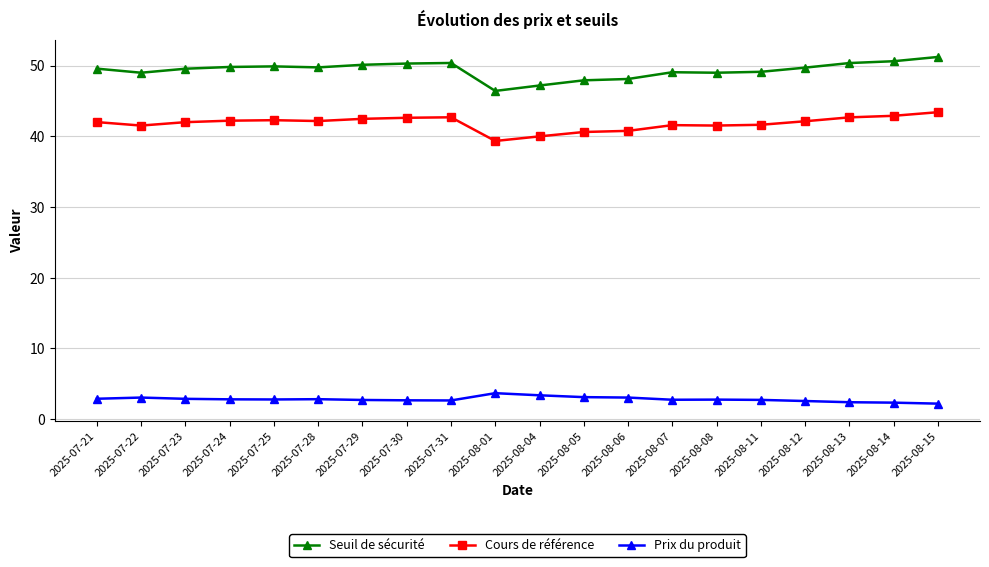

How many lines are shown in the chart?

3